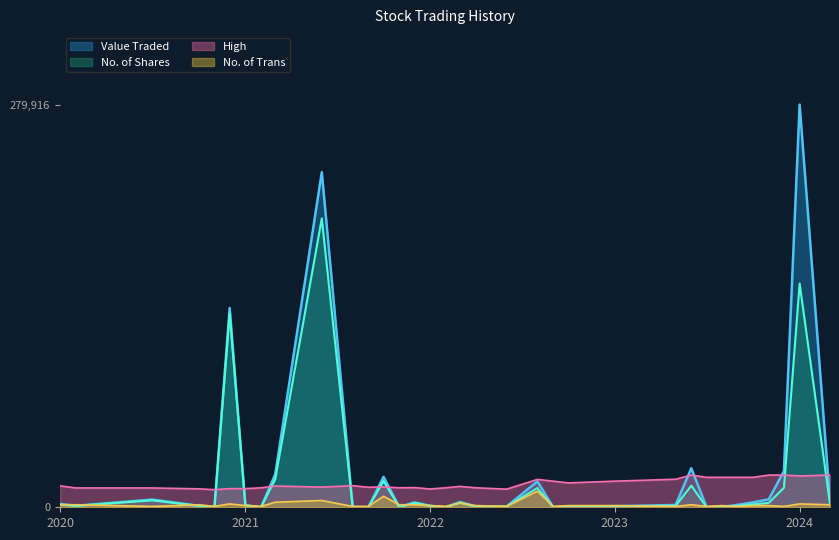

What is the maximum value for No. of Shares?

200798.0